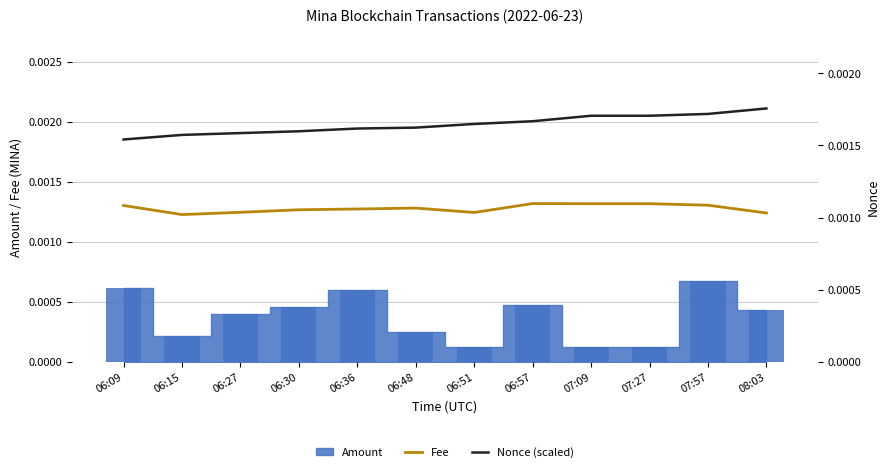

The value of Fee at 07:09 is 0.0. True or false?

False